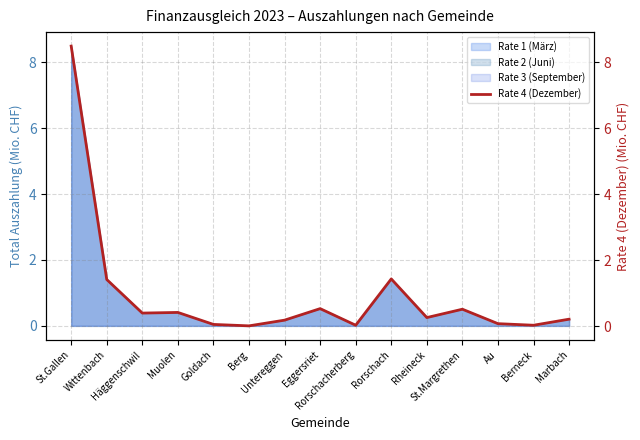

The value at Goldach is 0.1. True or false?

True